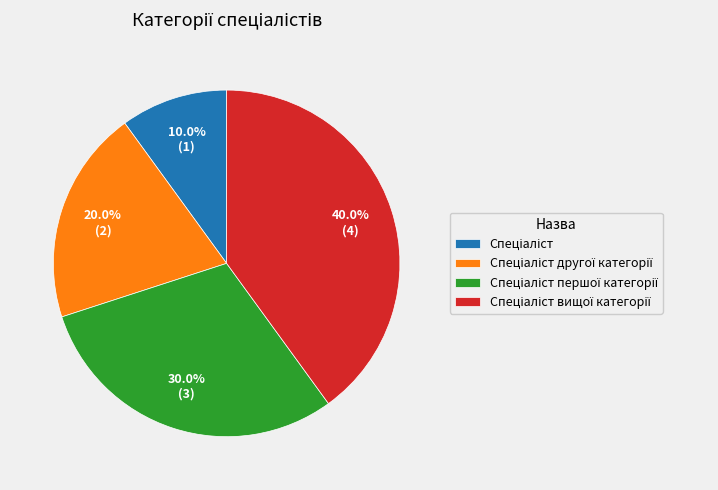

Does any single category account for the majority?

No